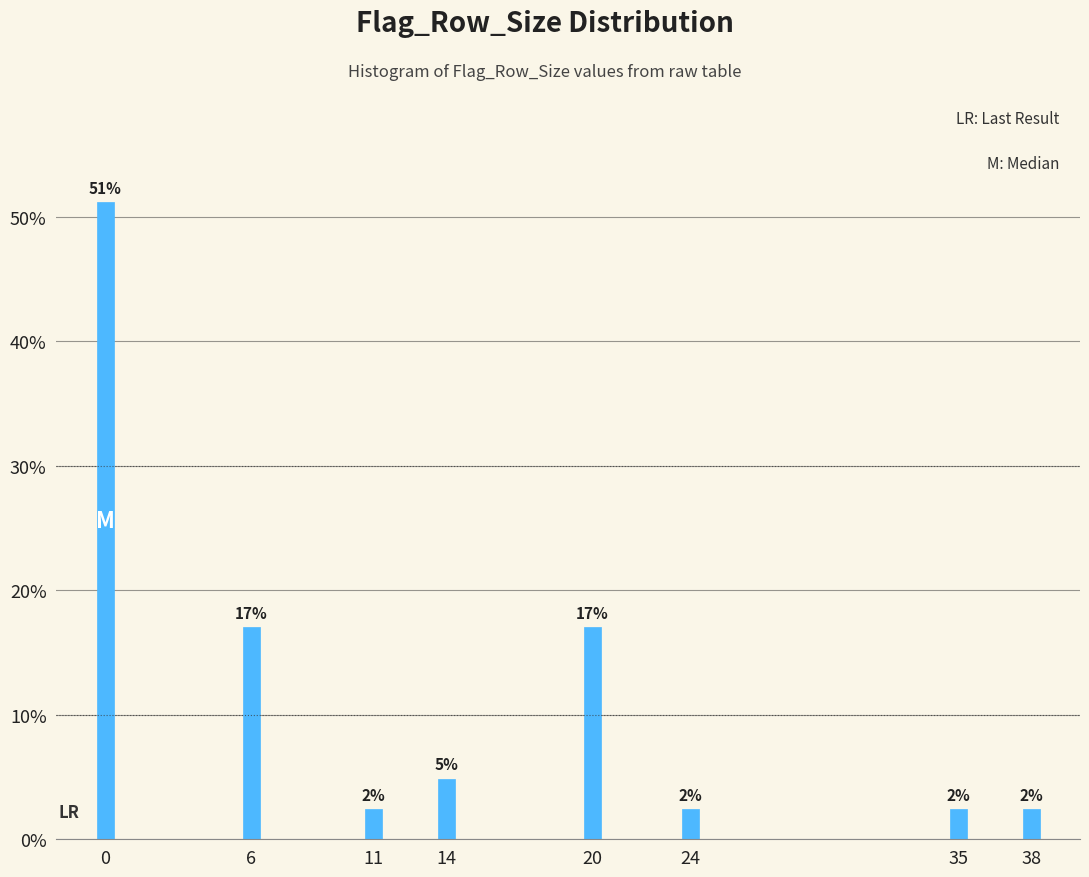

How many bars are there in total?

8